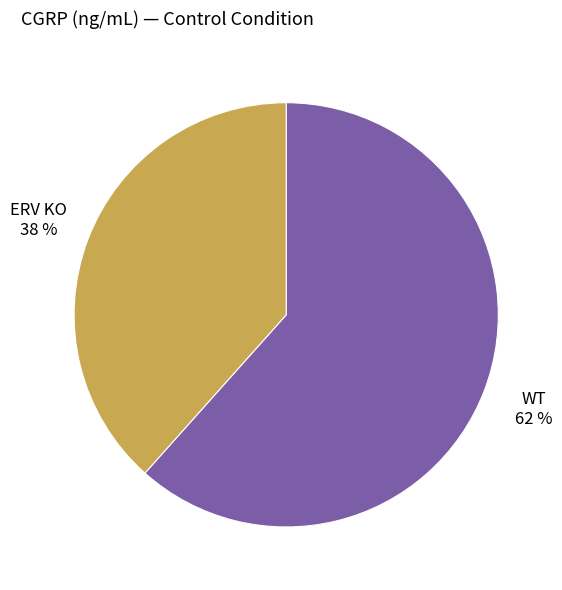

How many segments does this pie chart have?

2